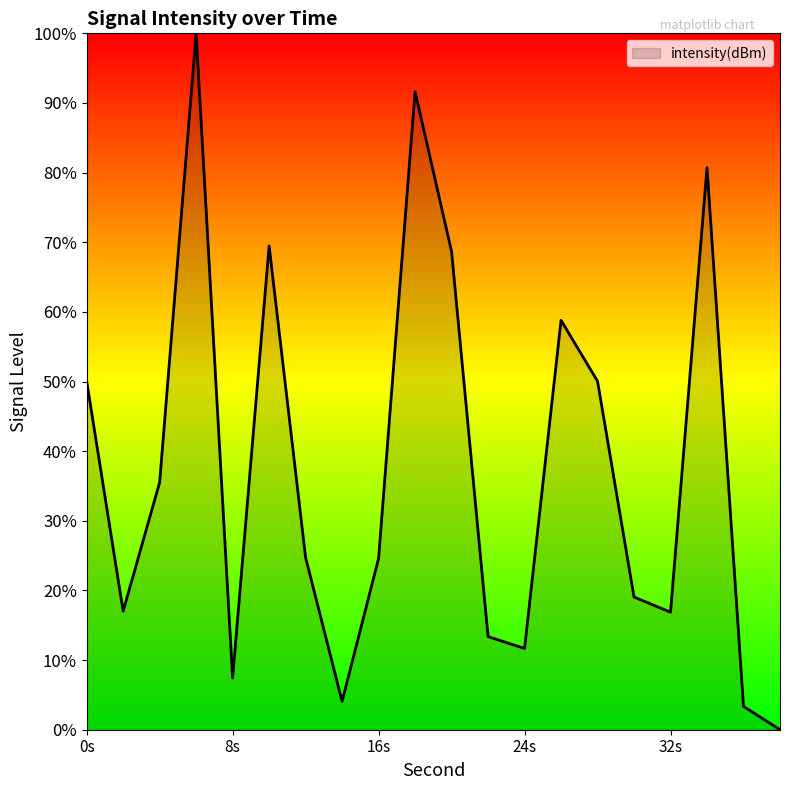

What is the sum of all values?

747.0